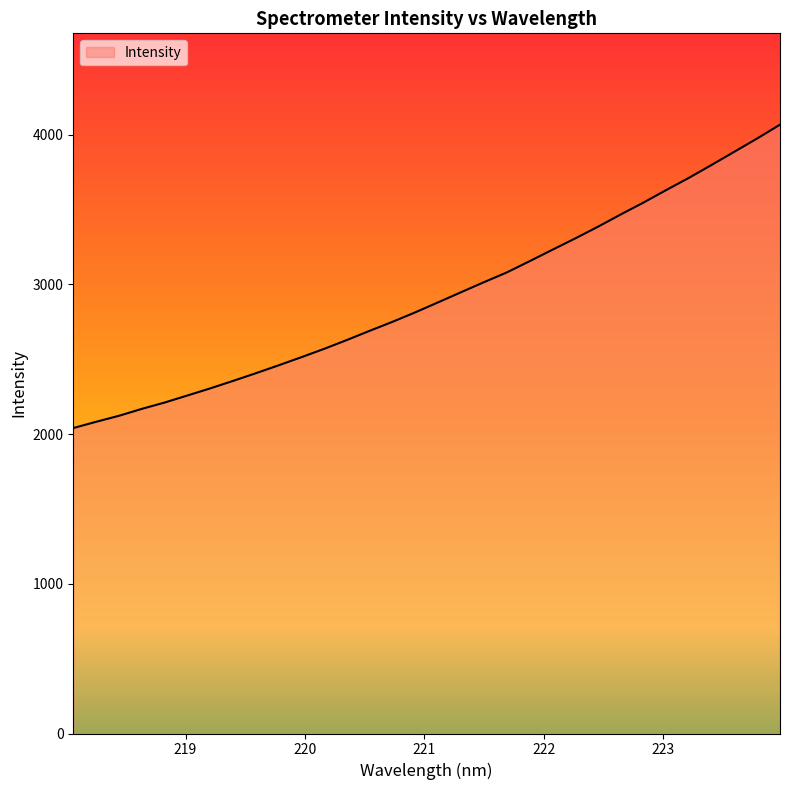

What is the minimum value shown in the chart?

2040.6